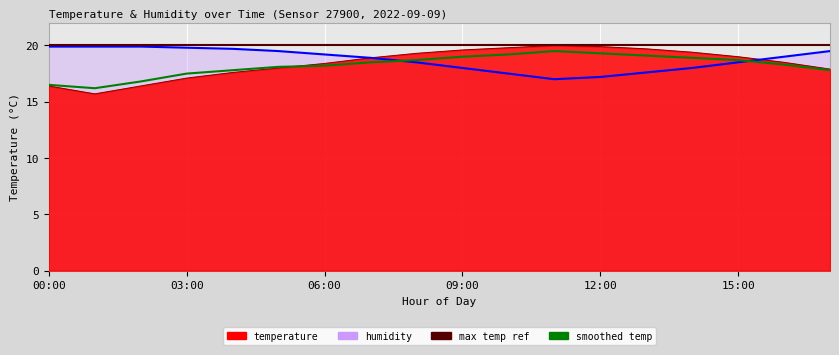

What is the sum of the humidity values at 17:00 and 14:00?

37.5